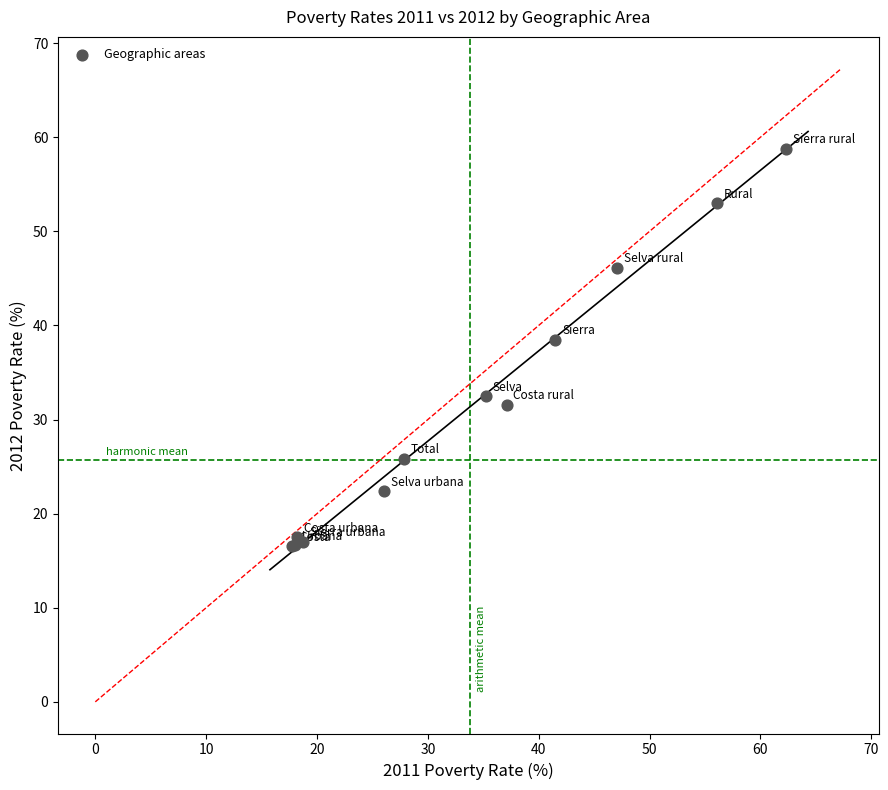

What Y value in the scatter plot is closest to 37?

38.5